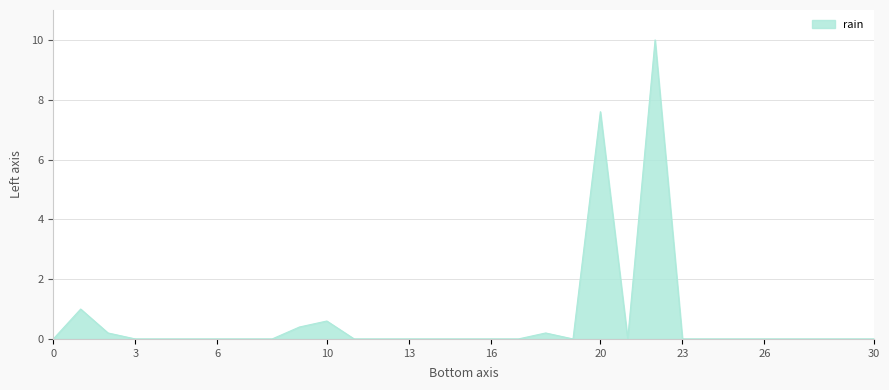

What is the difference between the maximum and minimum values?

10.0